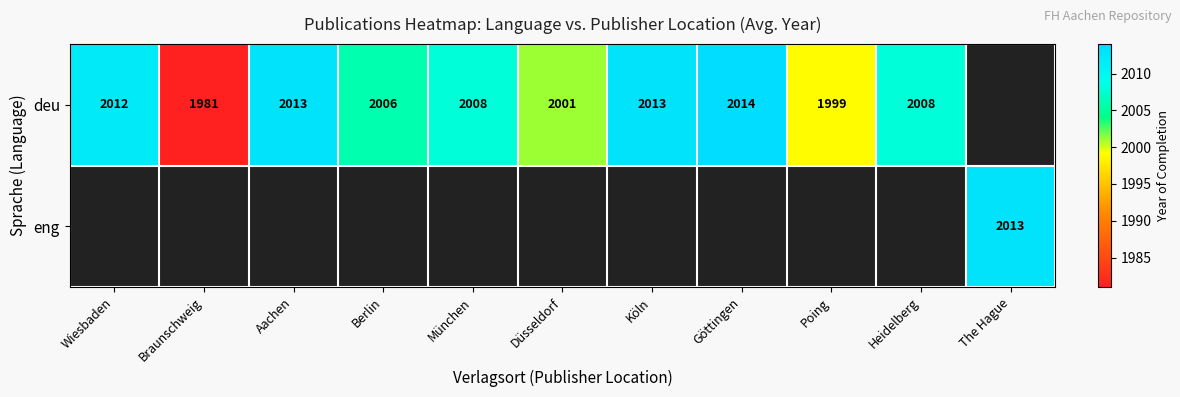

True or false: deu has a value of 2013 at Köln.

True